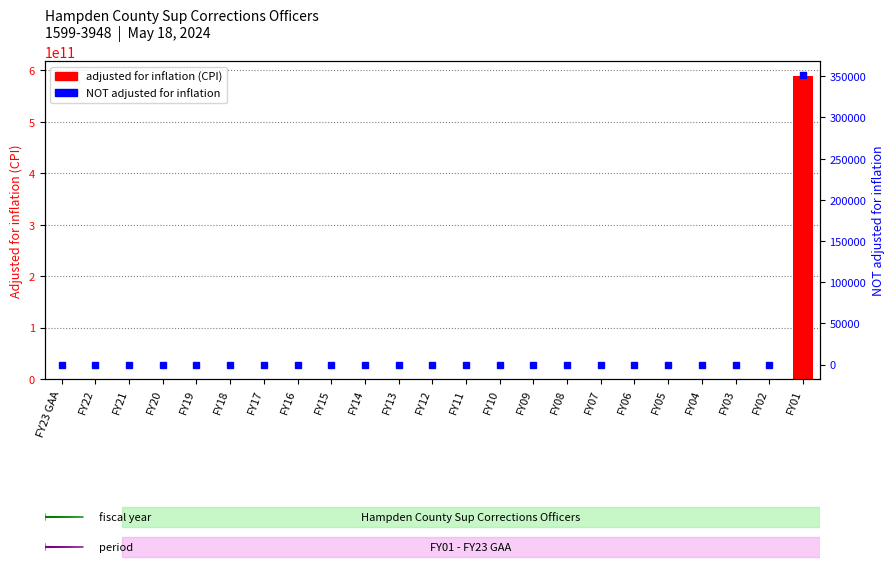

How many groups of bars are there?

23